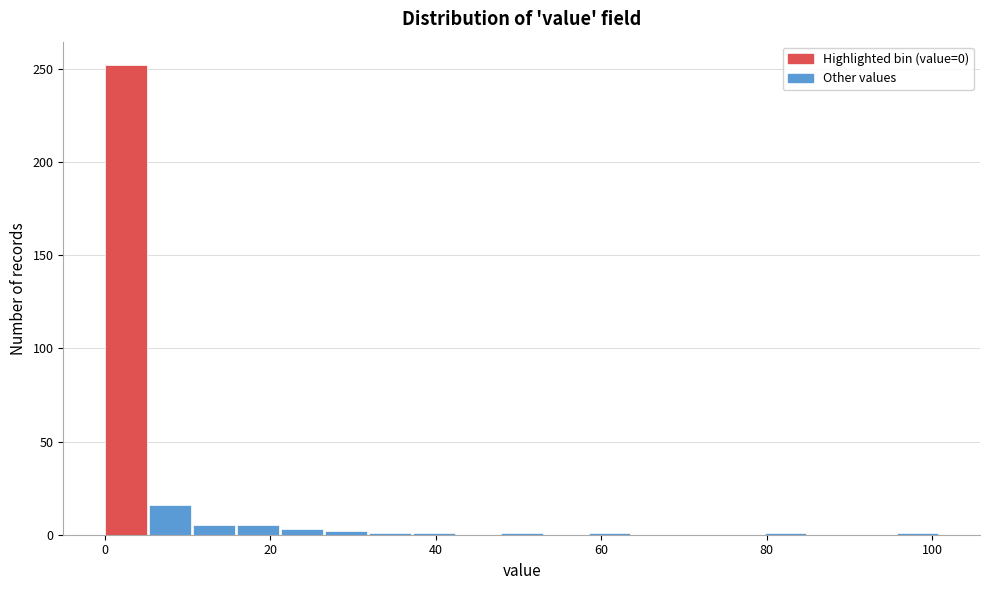

Around what value on the x-axis is the tallest bar? Give the approximate position of its centre, as read against the axis.

2